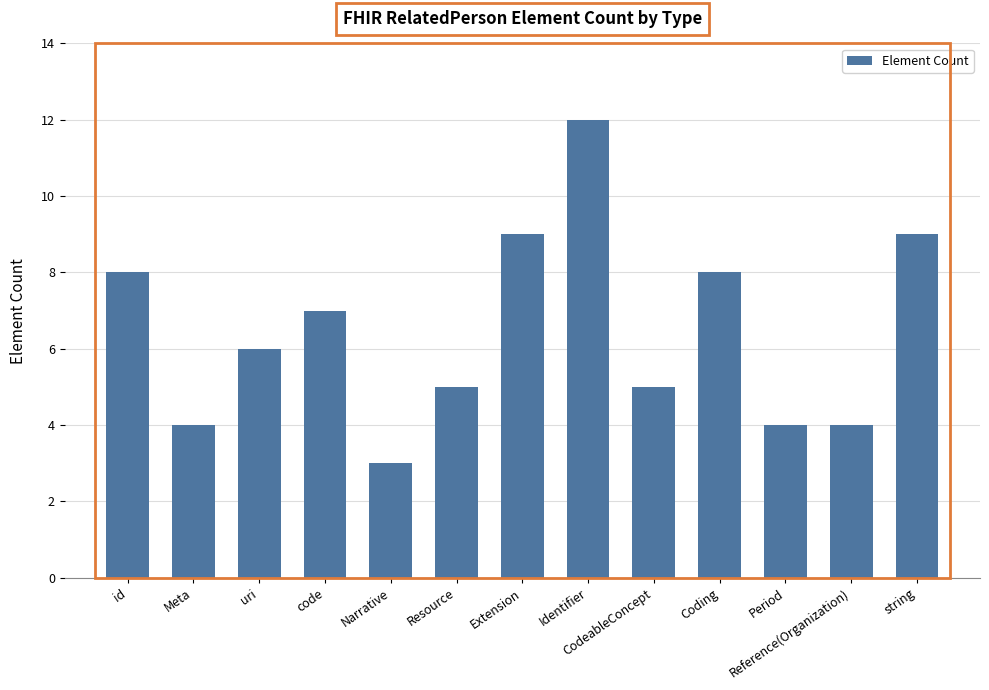

Reading left to right, transcribe all the data shown in this chart.

id=8	Meta=4	uri=6	code=7	Narrative=3	Resource=5	Extension=9	Identifier=12	CodeableConcept=5	Coding=8	Period=4	Reference(Organization)=4	string=9